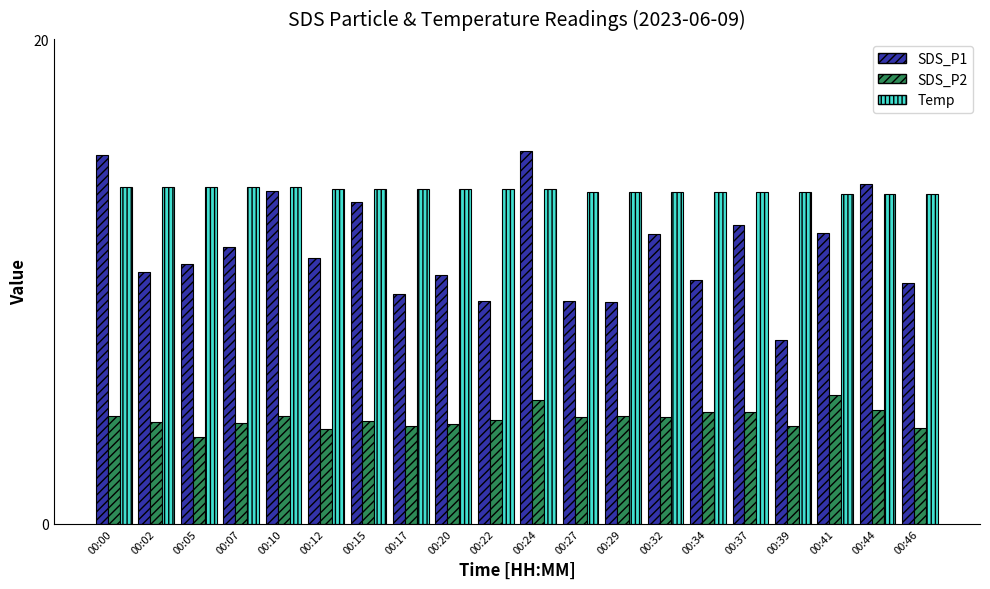

Between 00:07 and 00:39, which series saw the biggest shift?

SDS_P1